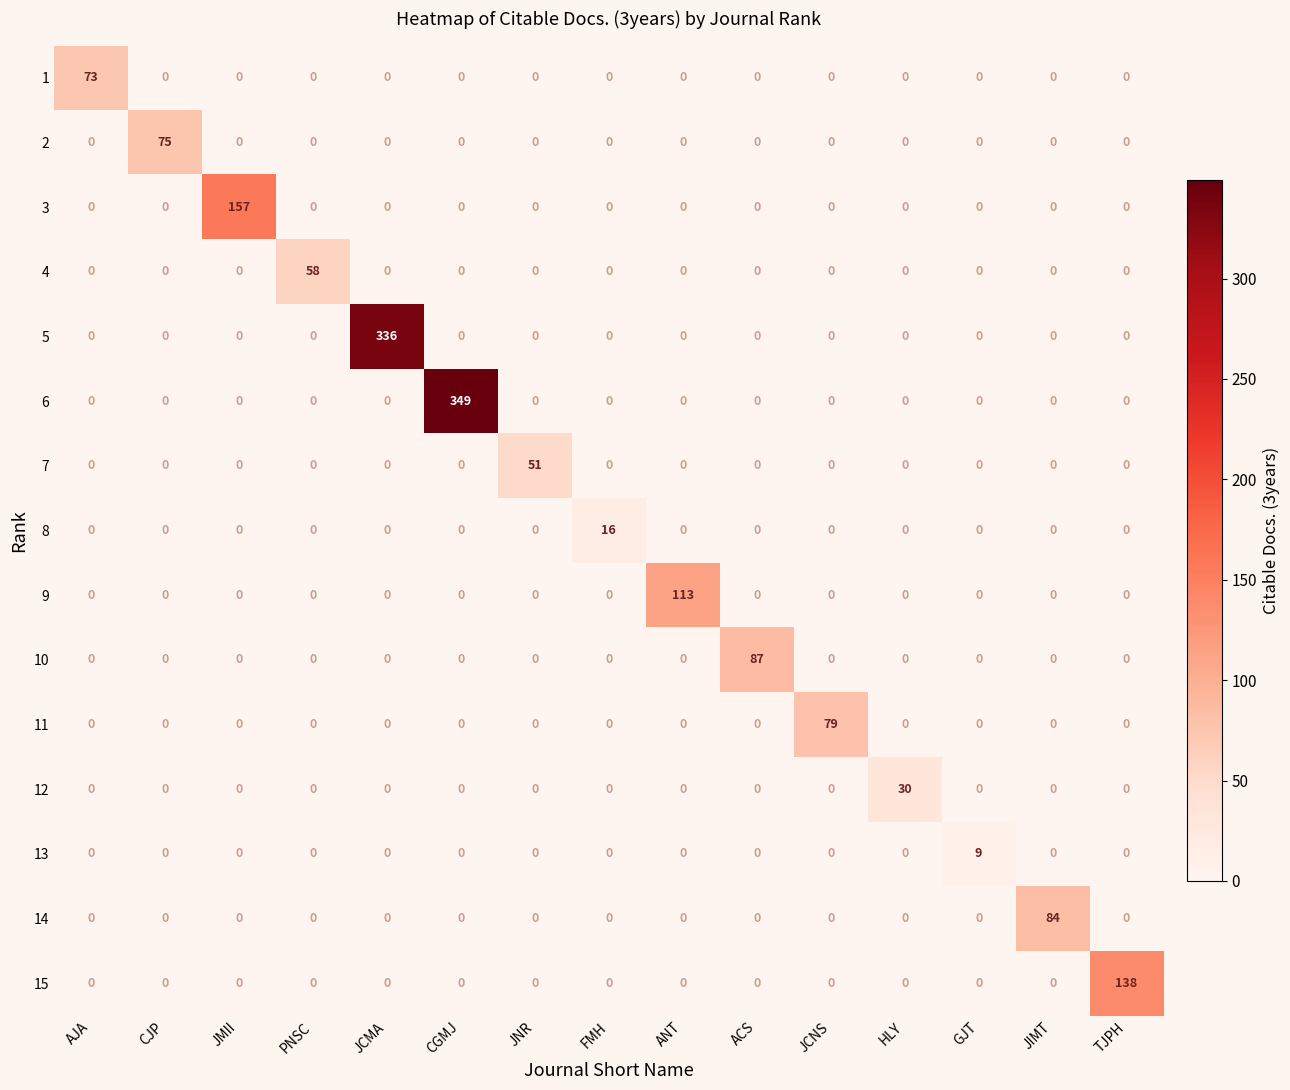

Rank the series by their maximum value, from highest to lowest.

6, 5, 3, 15, 9, 10, 14, 11, 2, 1, 4, 7, 12, 8, 13